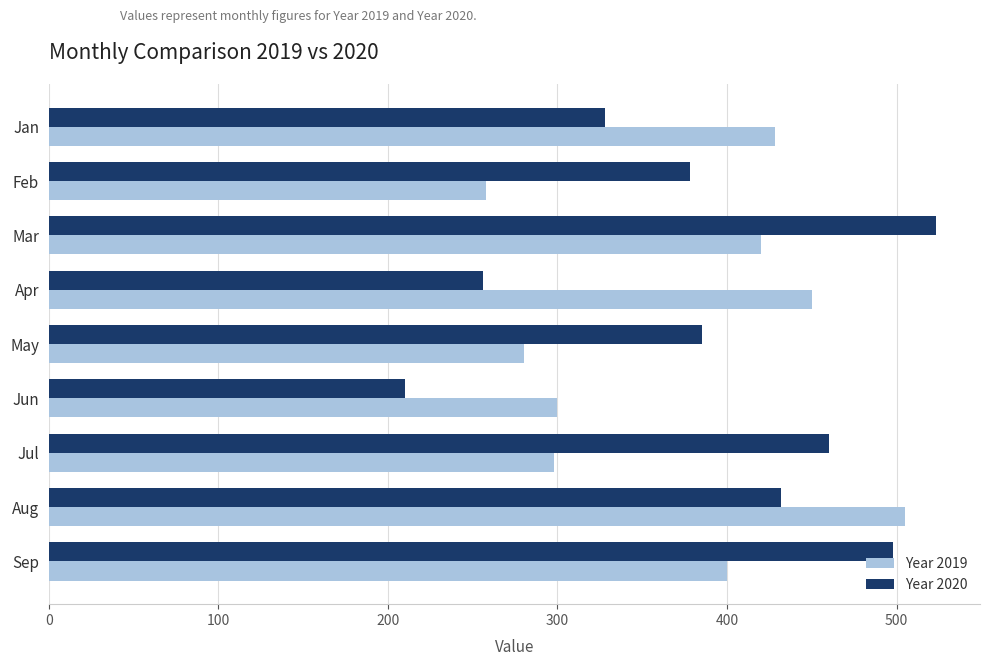

What is the greatest value displayed?

523